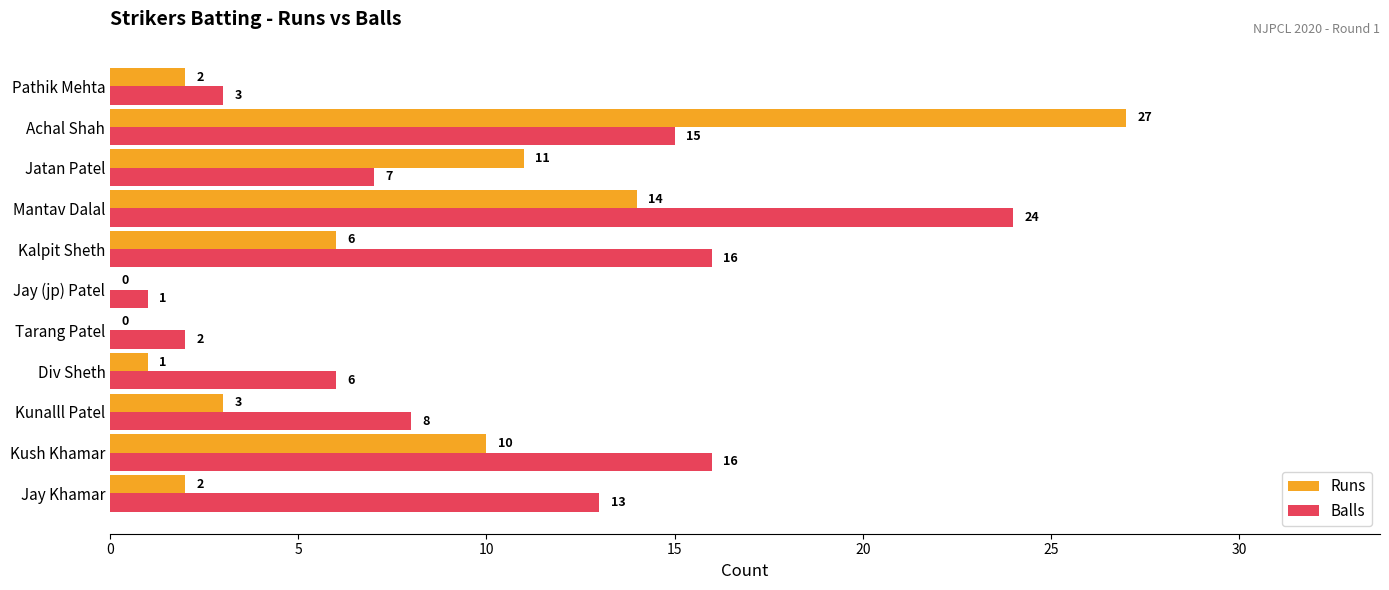

What is the sum of the Balls values at Kalpit Sheth and Achal Shah?

31